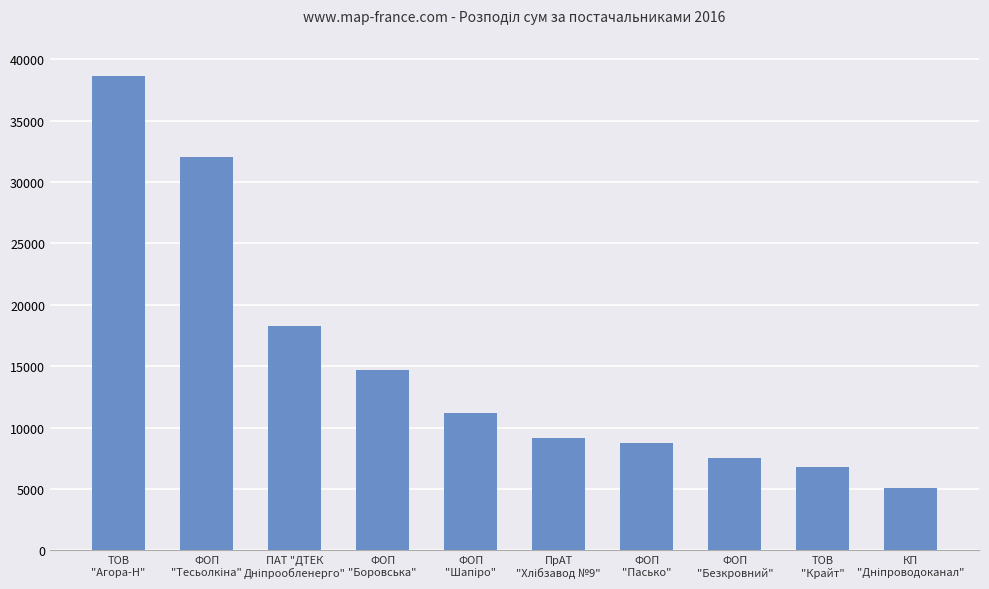

What is the average value?

15215.0